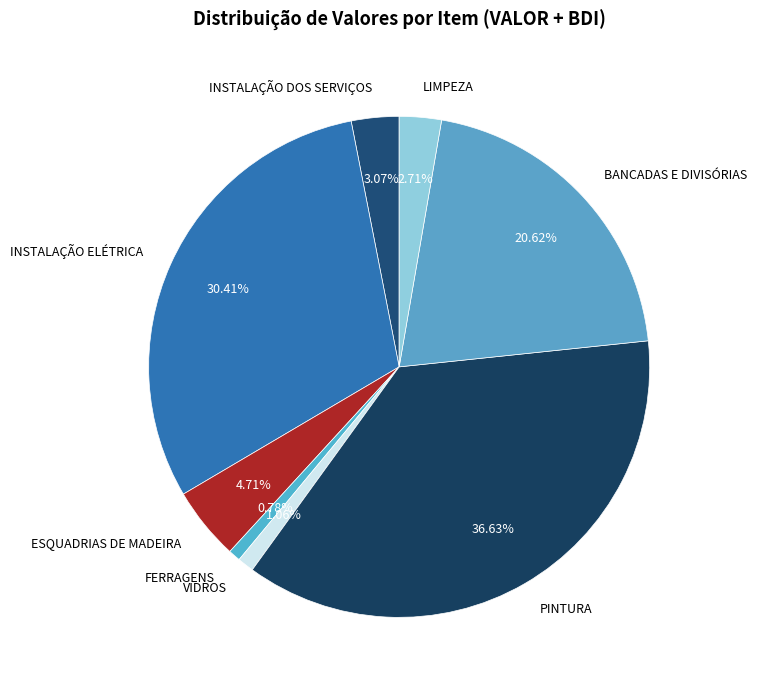

How many segments does this pie chart have?

8